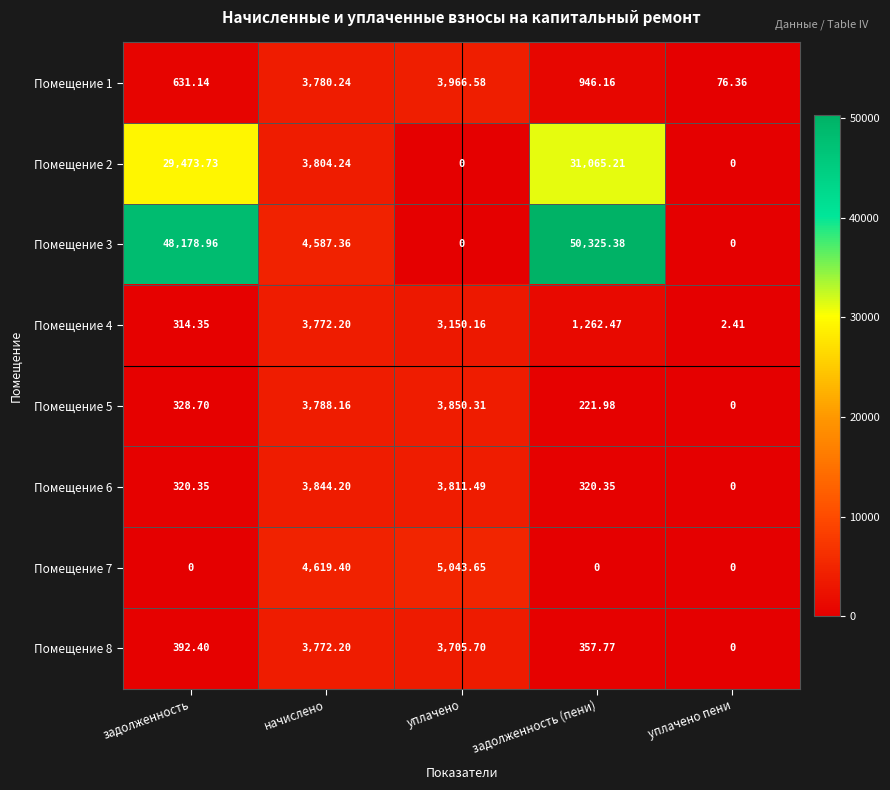

At which category does the chart reach its peak across all series?

задолженность (пени)